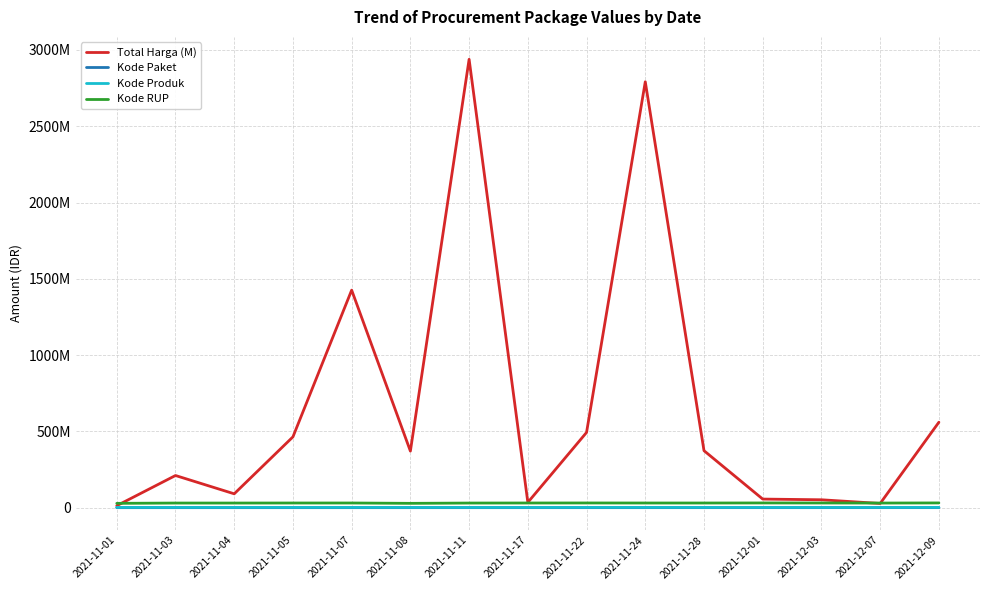

At which label does Kode Produk first exceed 1477921?

2021-11-01